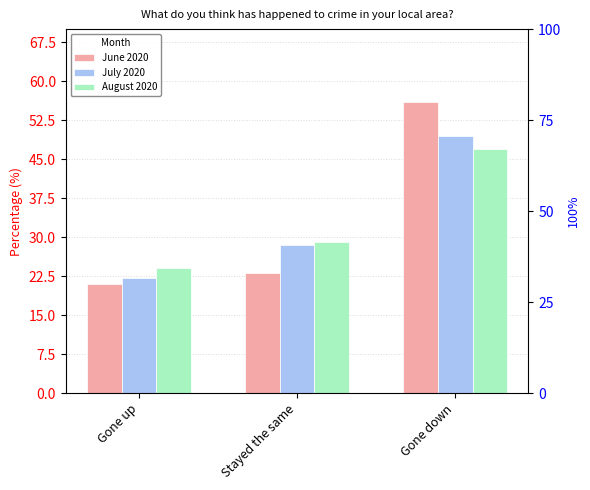

What is the smallest value displayed?

20.9